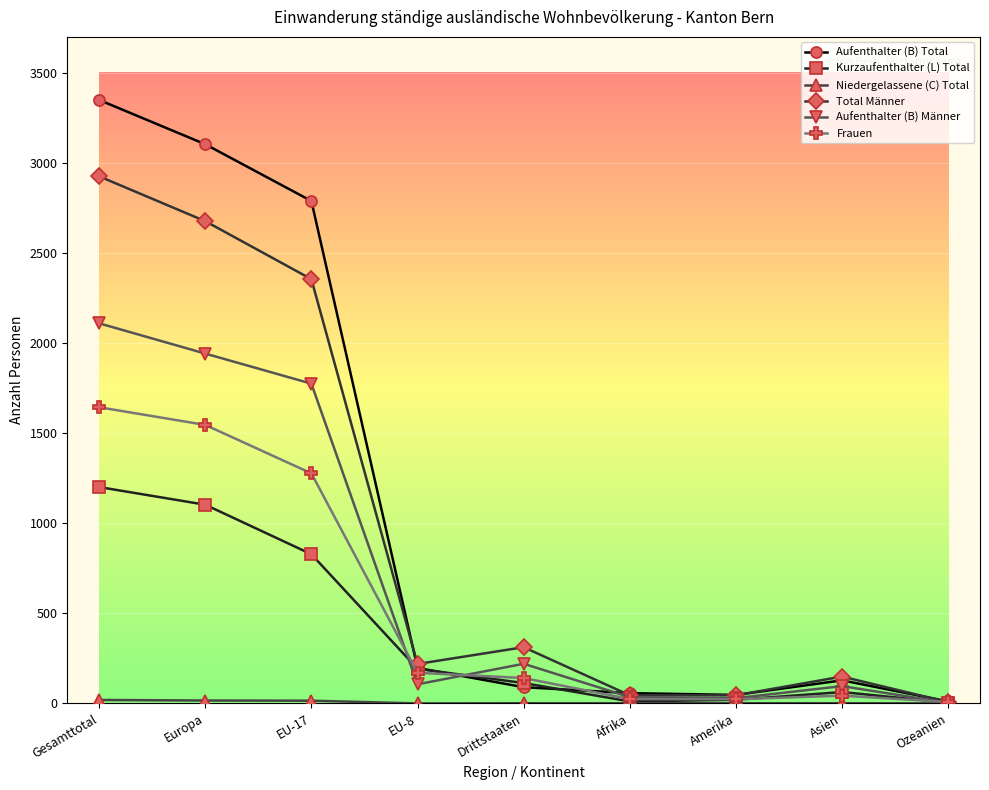

True or false: Total Männer has a value of 5168 at Gesamttotal.

False